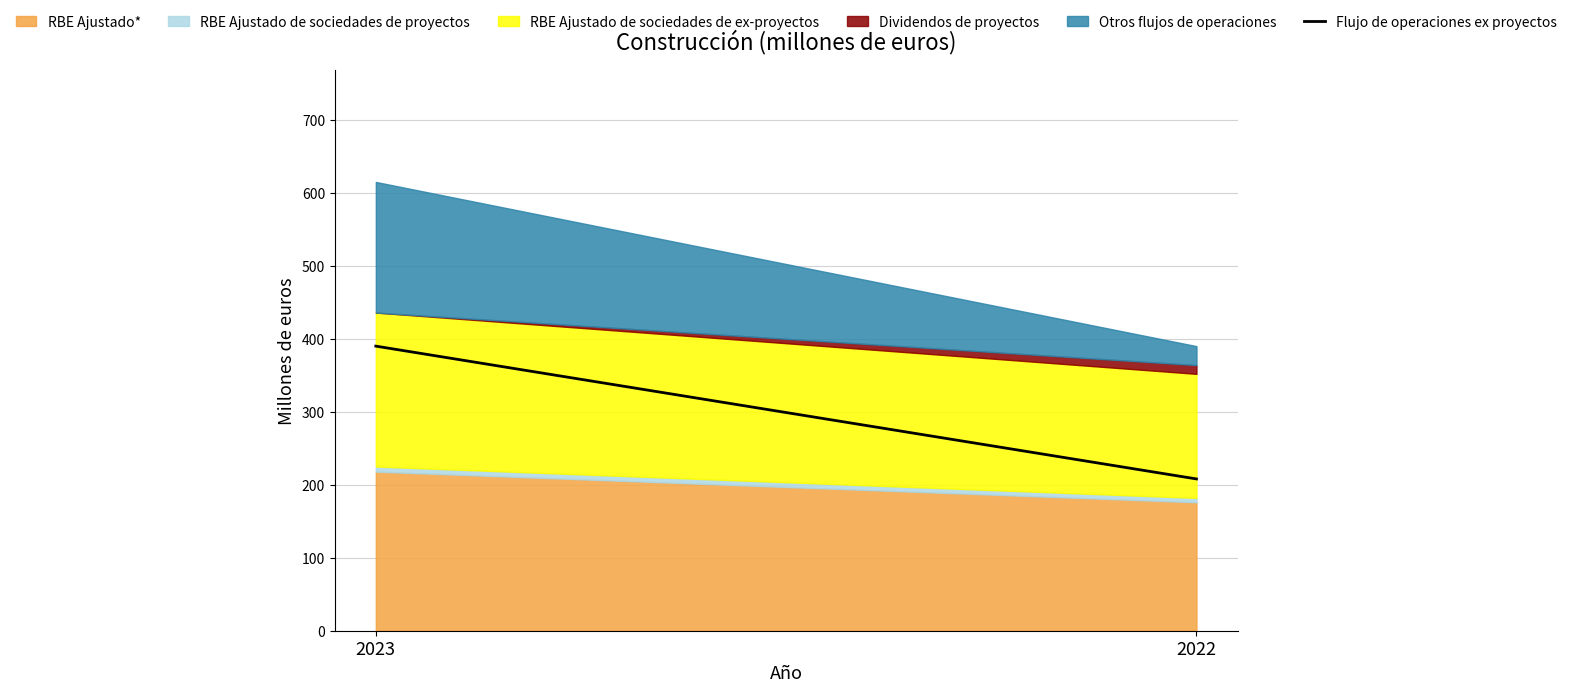

List the labels in order of value, largest first.

2023, 2022